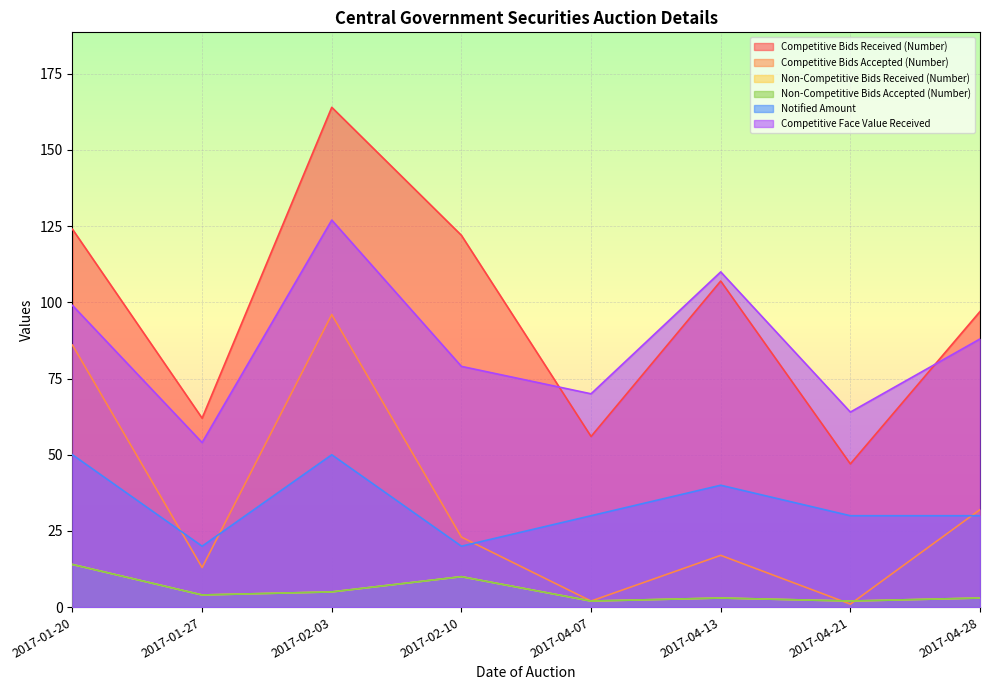

True or false: Notified Amount and Competitive Bids Received (Number) intersect in this chart.

False